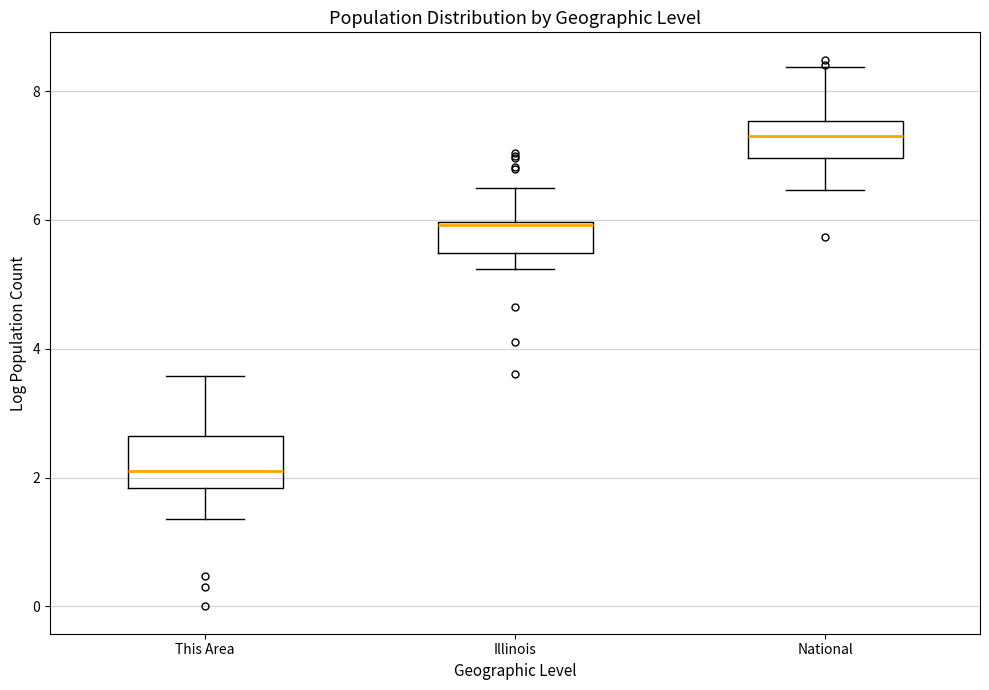

Where does the lower whisker of the box for Illinois end on the y-axis? The values are not printed on the chart, so give them approximately, as read against the axis.

5.2